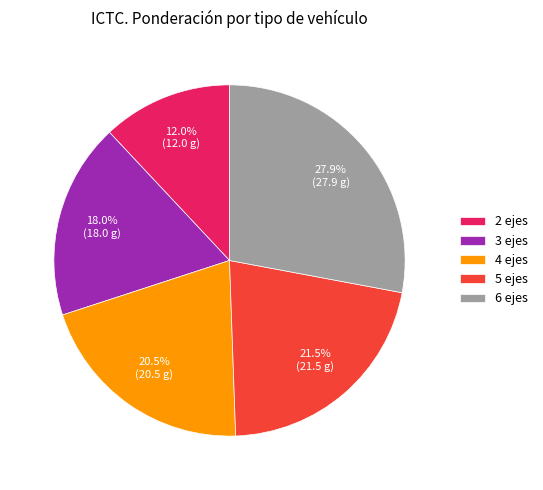

What percentage is the 2 ejes slice, to the nearest percent?

12%